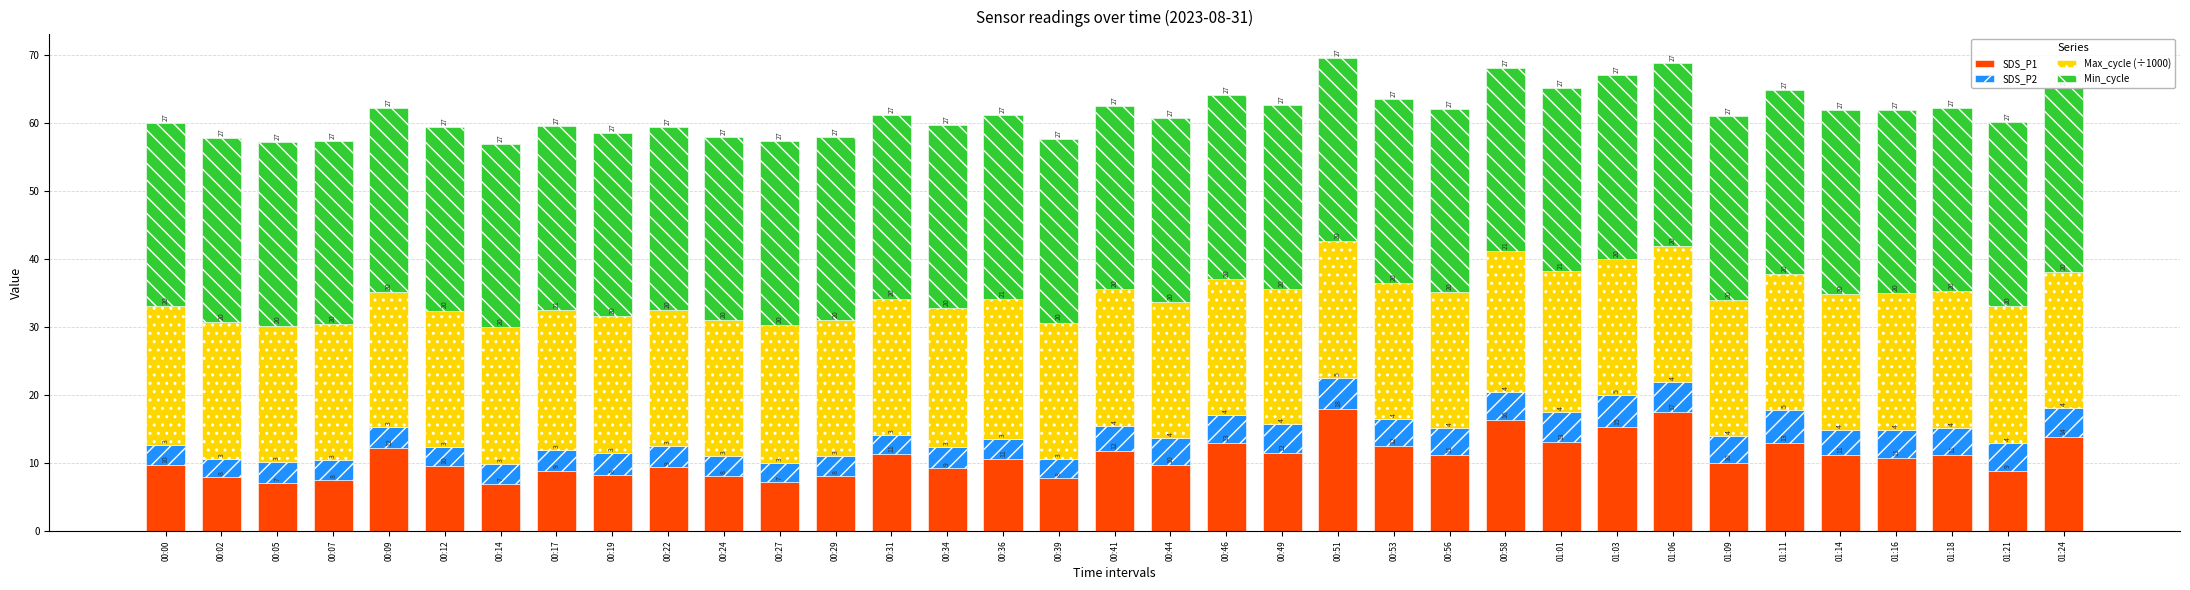

At which label does SDS_P1 reach its peak?

00:51